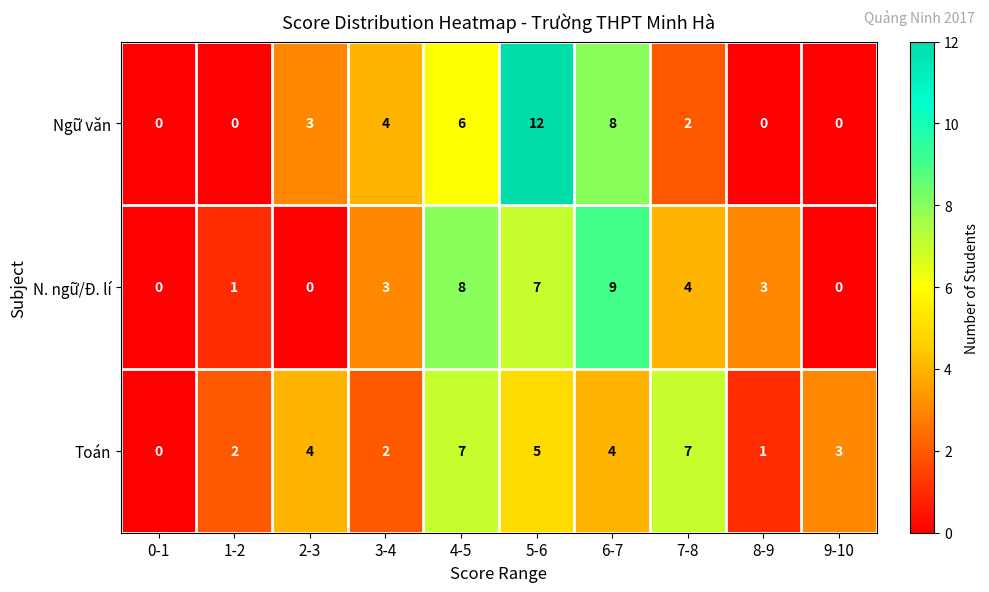

List the series in order of their peak value, highest first.

Ngữ văn, N. ngữ/Đ. lí, Toán